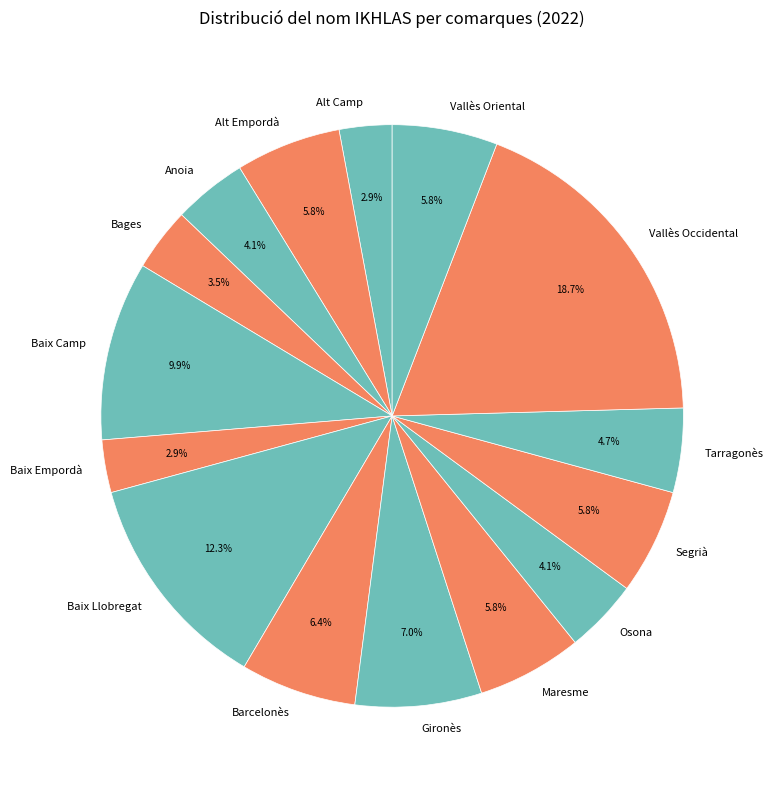

Which category has the biggest portion of the pie?

Vallès Occidental